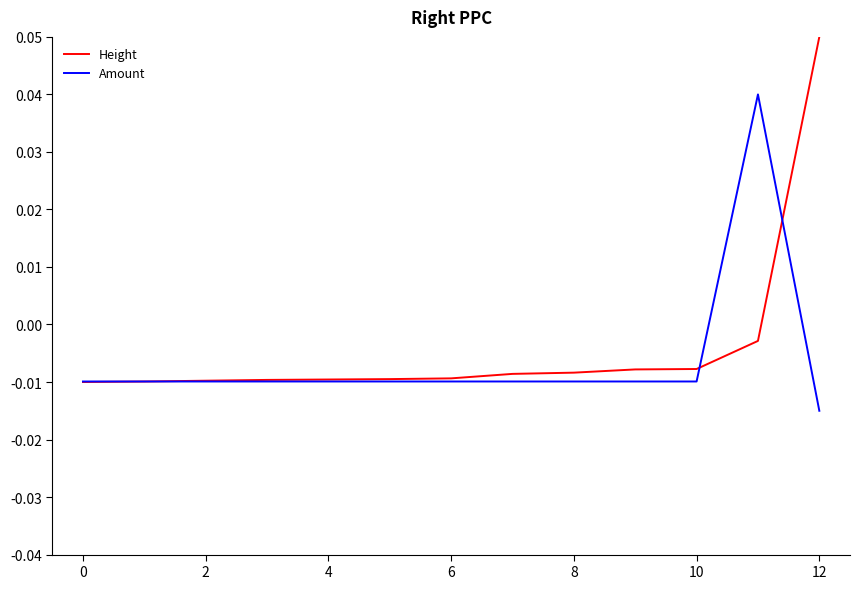

Rank the series by their average value, from highest to lowest.

Height, Amount